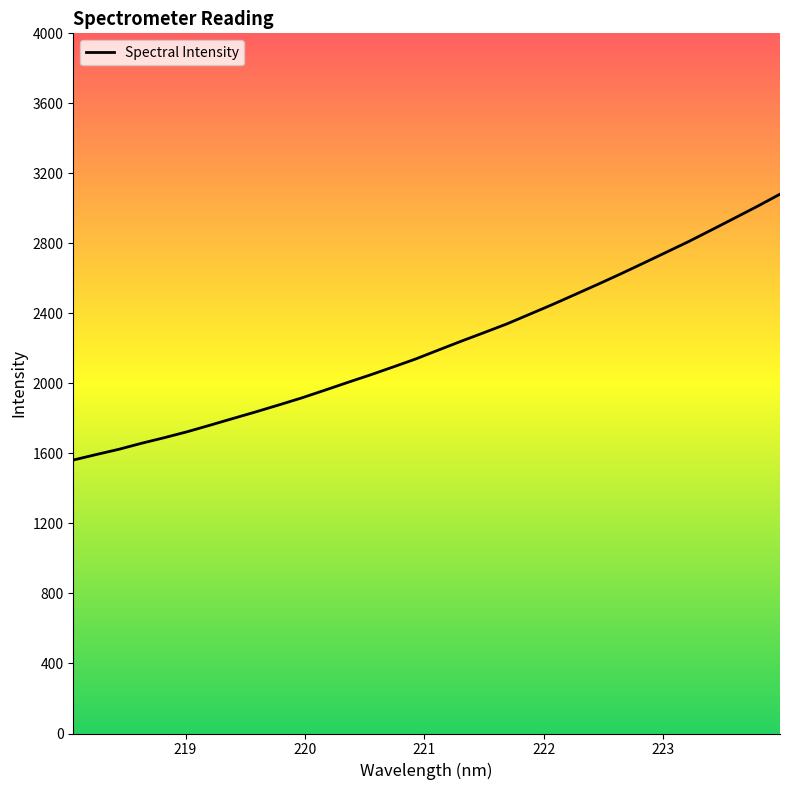

What is the difference between the maximum and minimum values?

1518.9